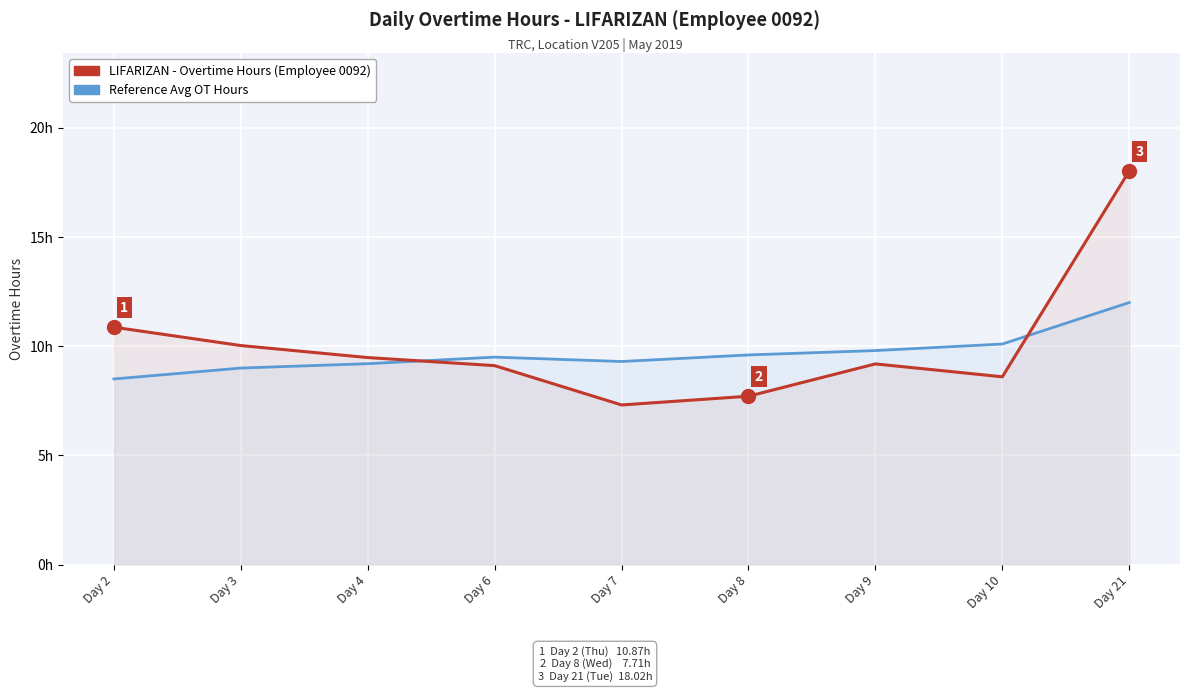

List the series in order of their overall mean, highest first.

LIFARIZAN - Overtime Hours, Avg OT Hours Reference